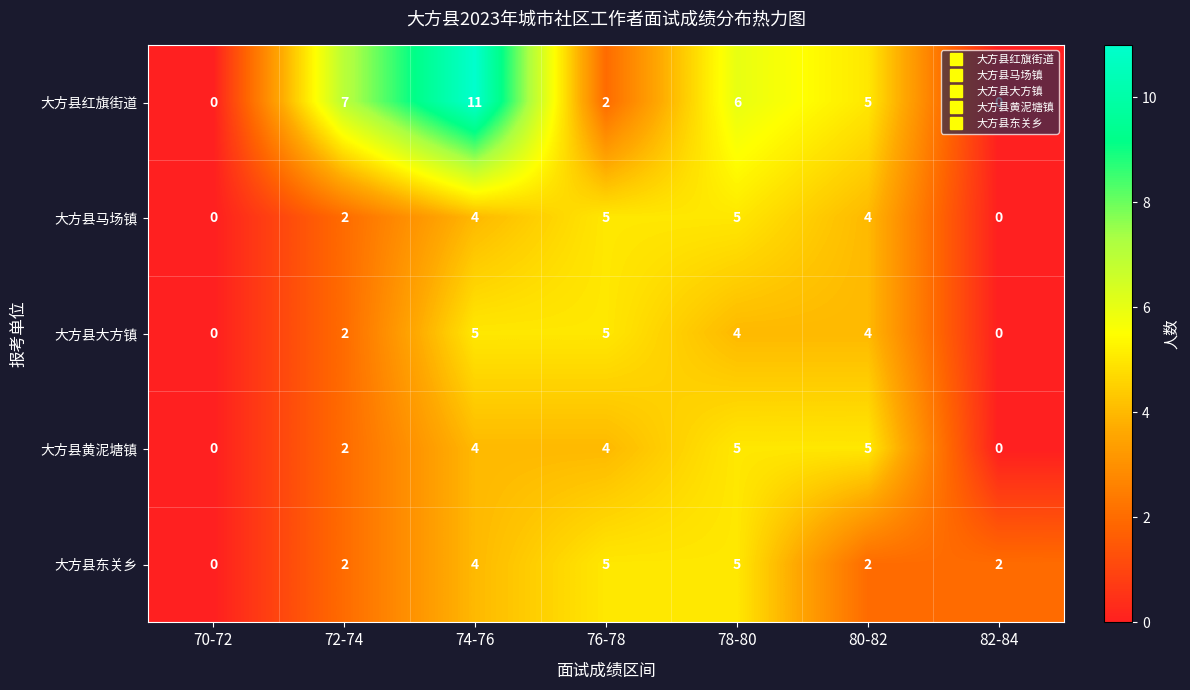

What is the sum of the 大方县黄泥塘镇 values at 74-76 and 78-80?

9